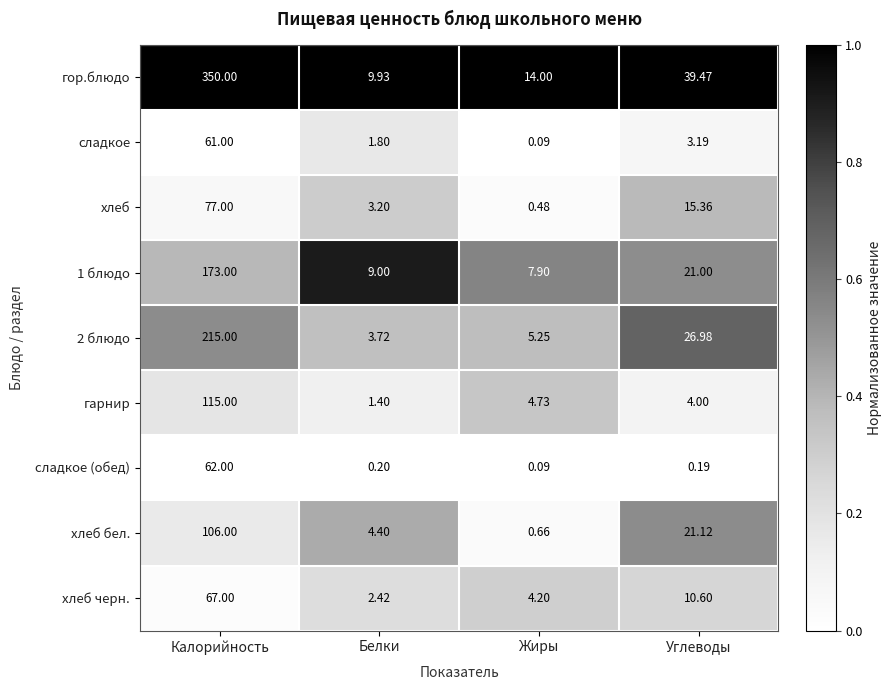

At which label does 1 блюдо first exceed 21?

Калорийность